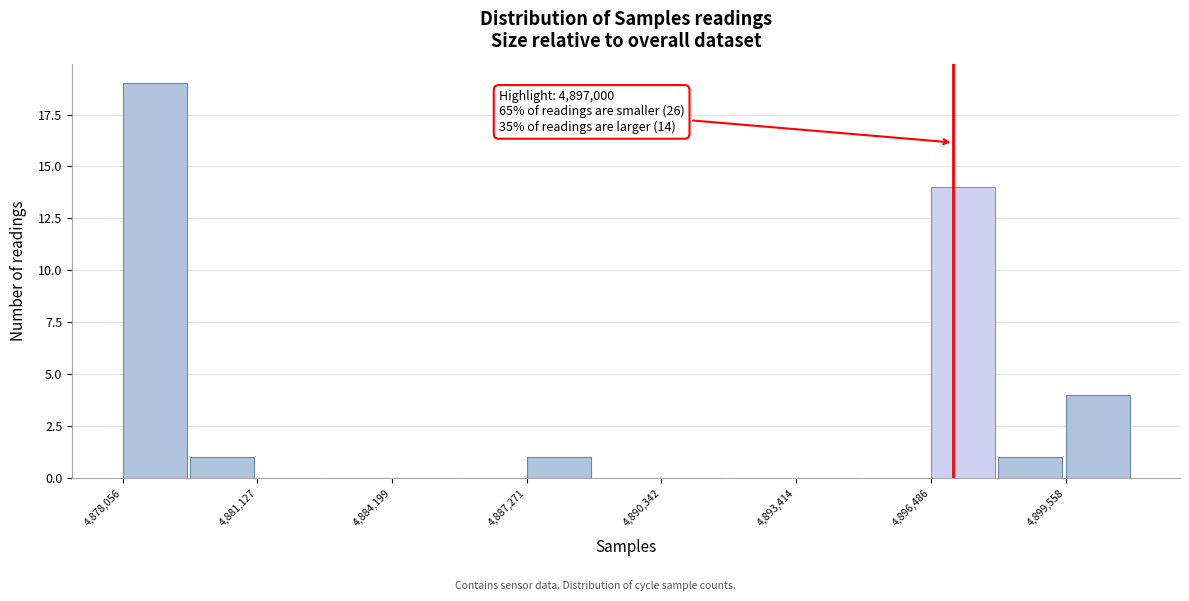

Around what value on the x-axis is the tallest bar? Give the approximate position of its centre, as read against the axis.

4879000